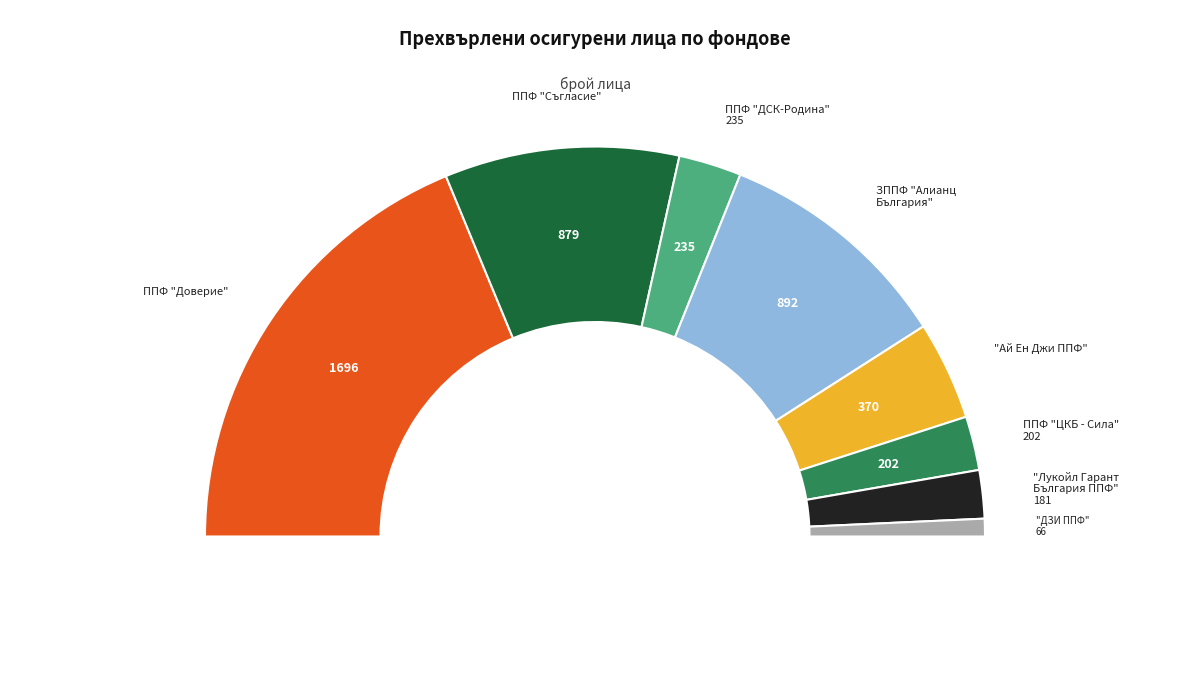

Approximately how many times larger is the value at "Лукойл Гарант България ППФ" compared to ППФ "ДСК-Родина"?

0.8